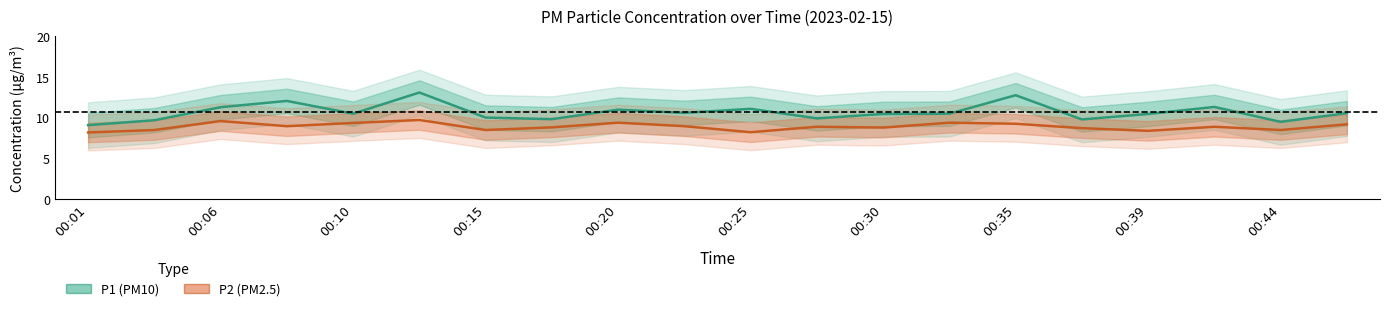

At which category does the chart reach its minimum across all series?

00:01